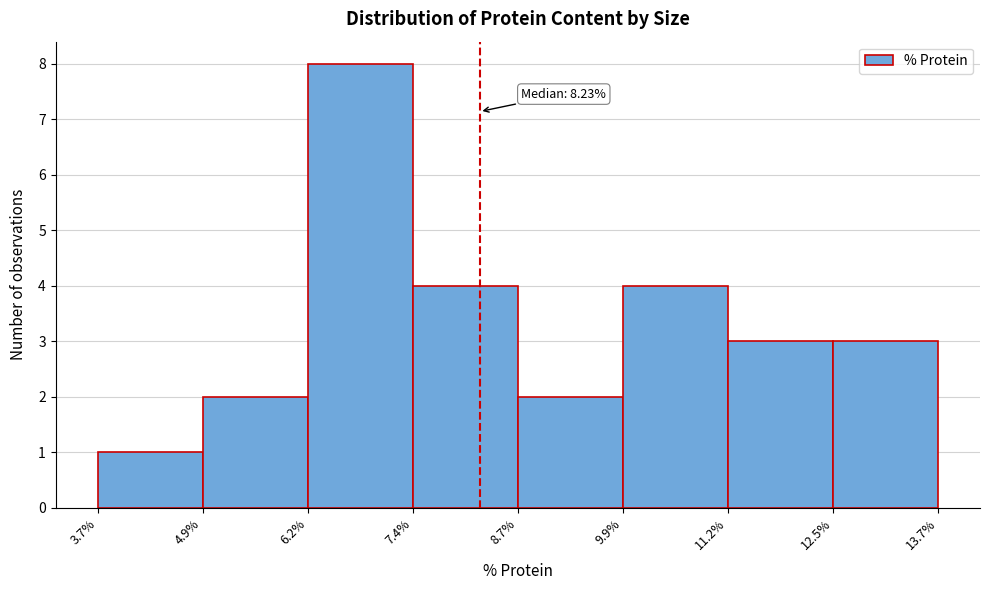

Over which range of the x-axis is the bar tallest?

6.2% to 7.4%